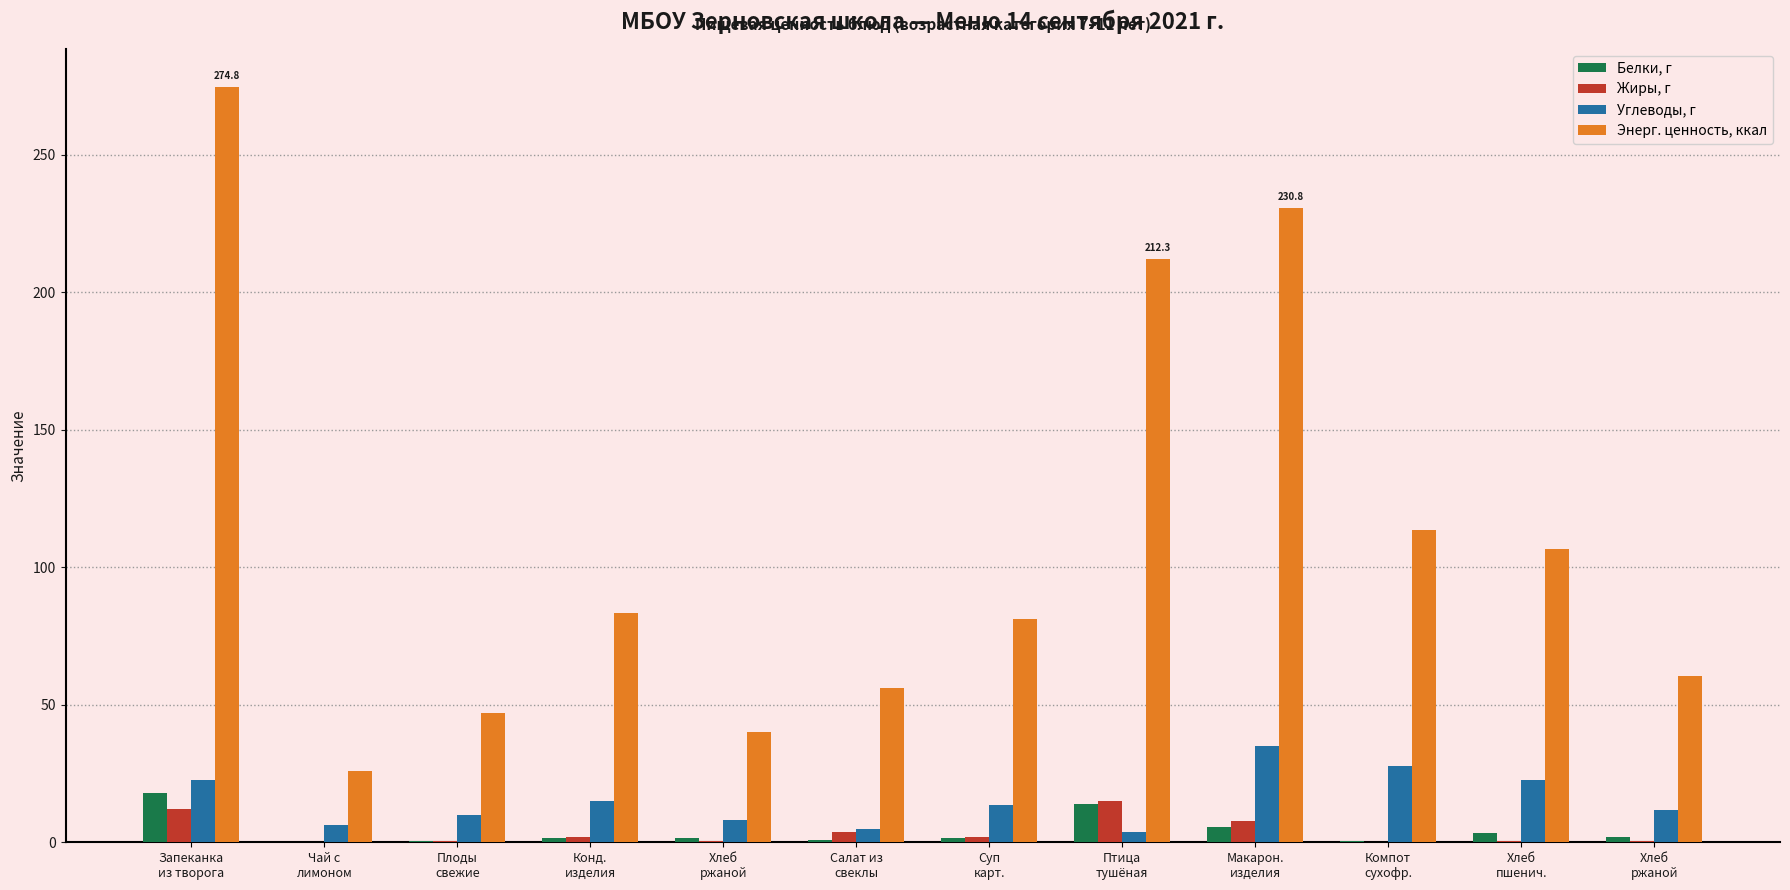

Count the number of categories in the chart.

12